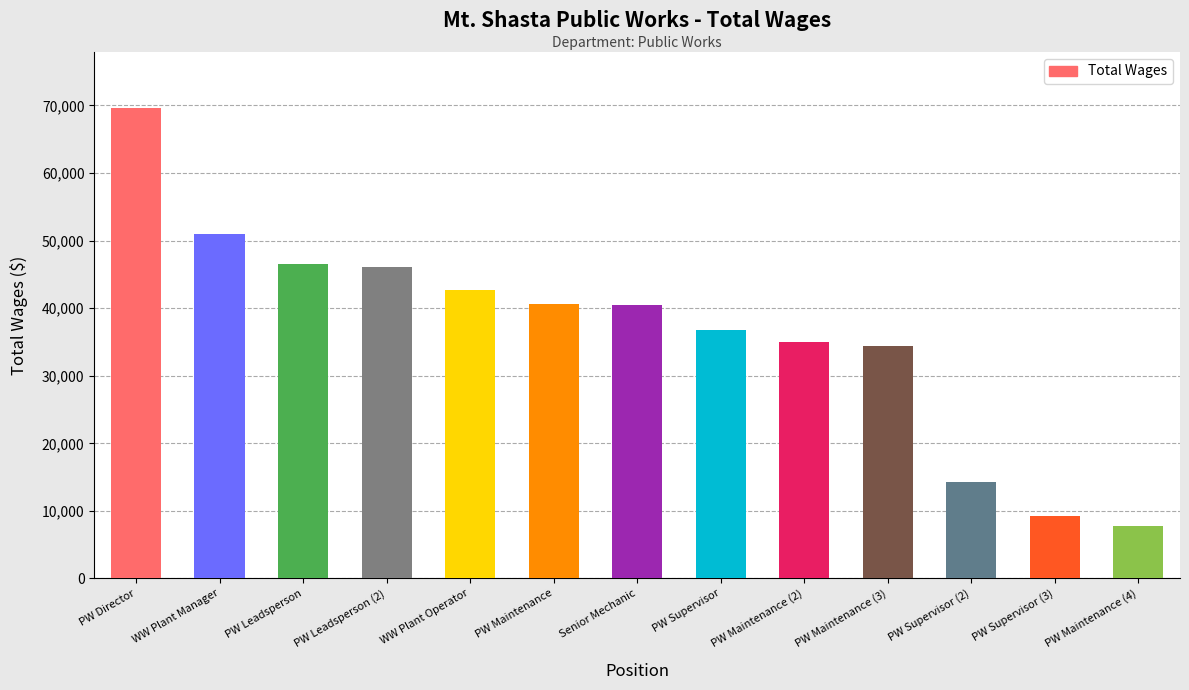

What is the label of the 6th bar from the left?

PW Maintenance